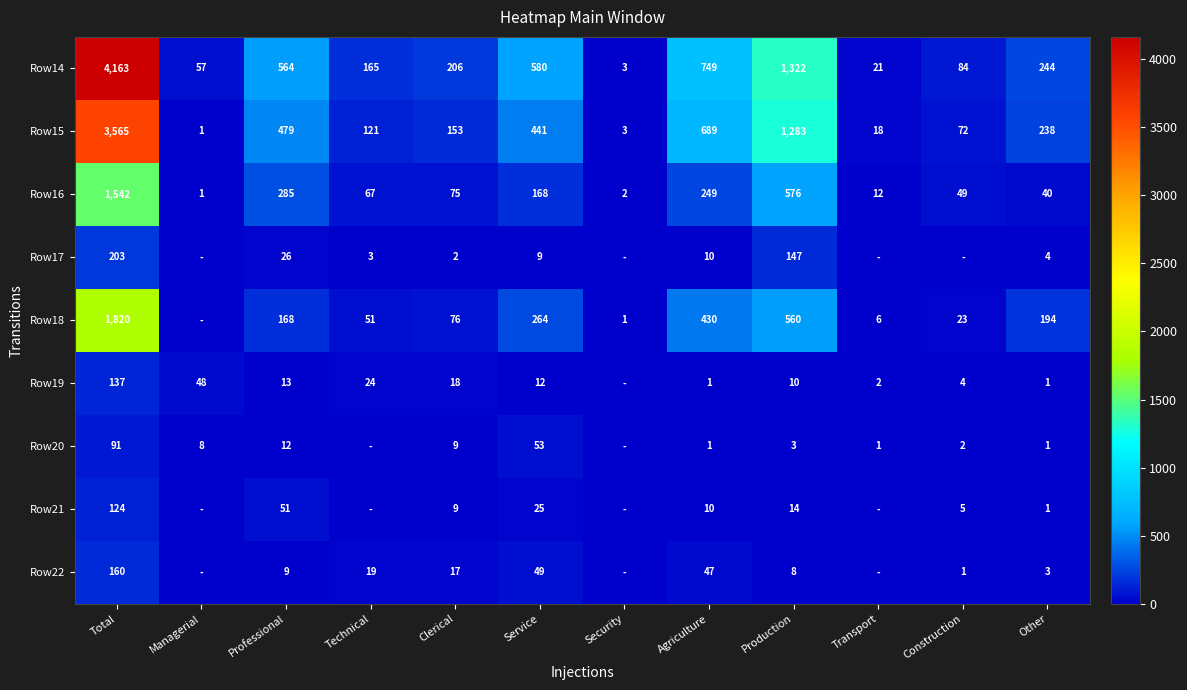

Which label corresponds to the largest value in the chart?

Total